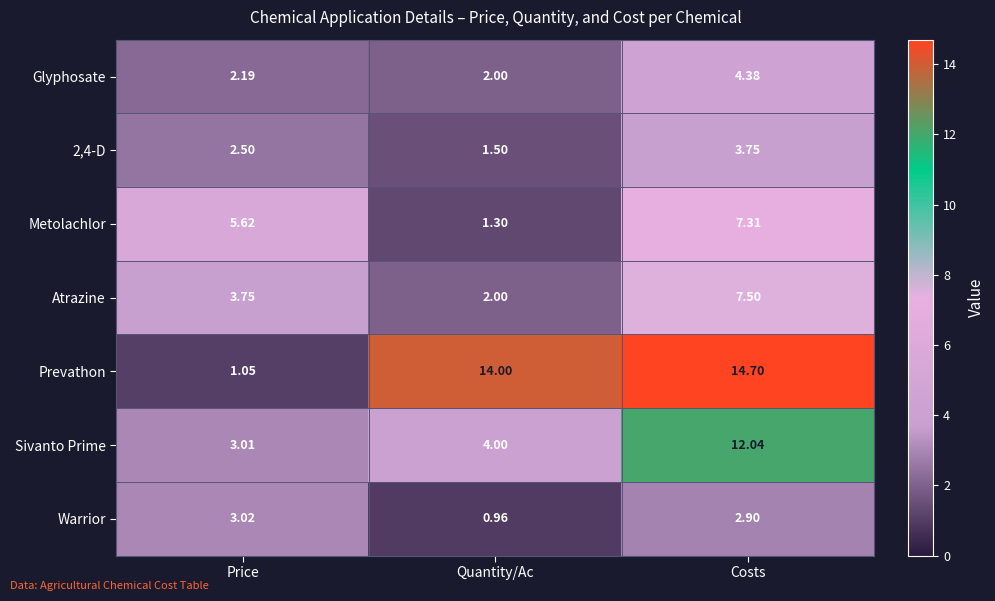

At which category does the chart reach its minimum across all series?

Quantity/Ac